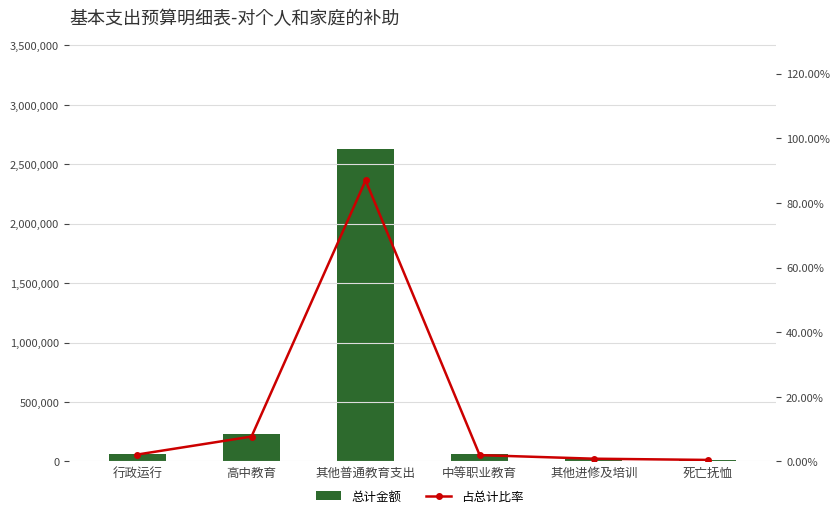

What is the sum of the 总计金额 values at 其他普通教育支出 and 中等职业教育?

2685461.0